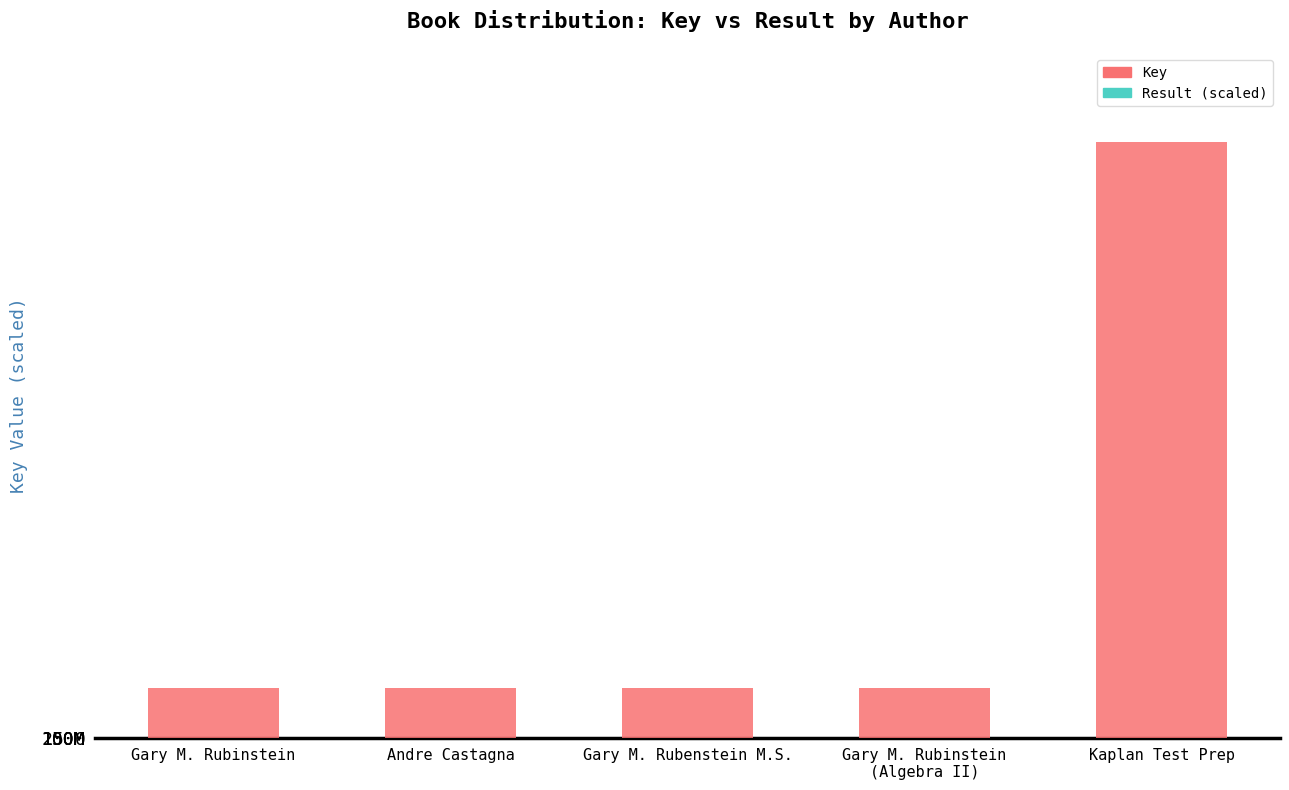

Is the value of Result at Andre Castagna greater than the value of Key at Andre Castagna?

No